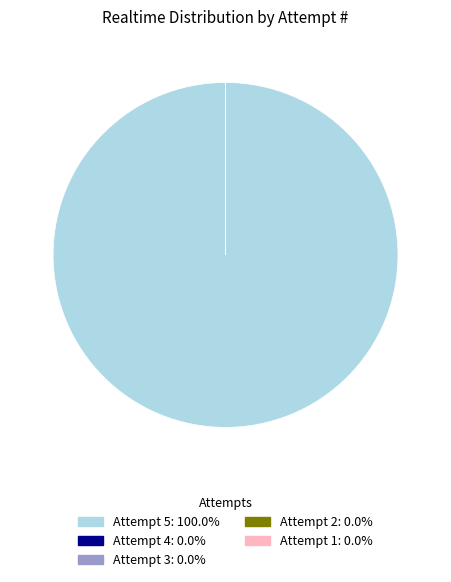

Is there any slice that represents more than half of the pie?

Yes